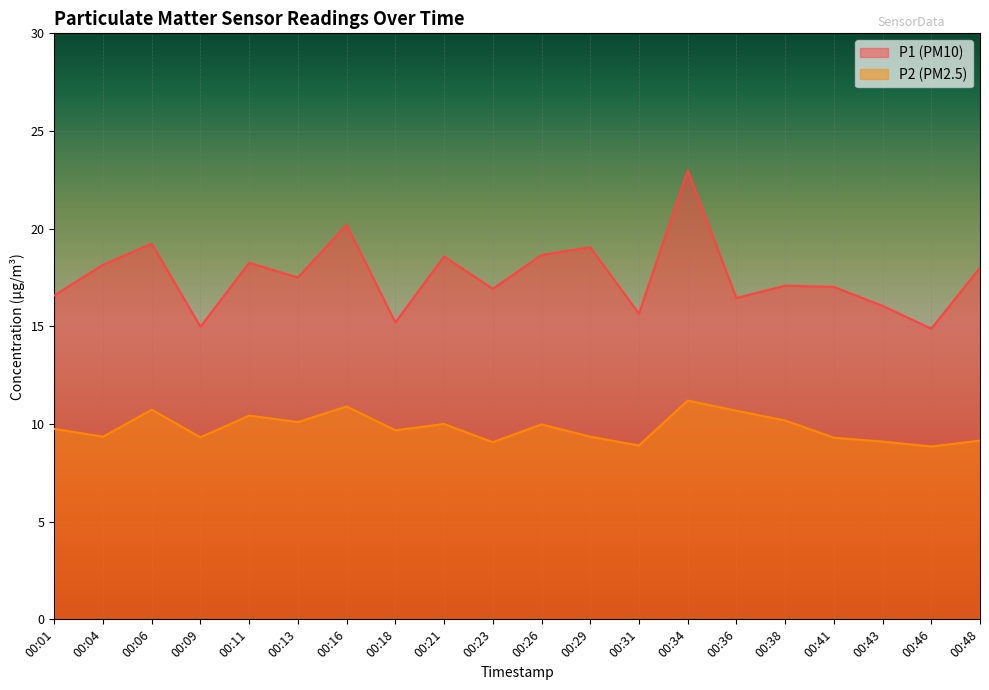

What is the difference between the maximum and minimum values in the P2 series?

2.3